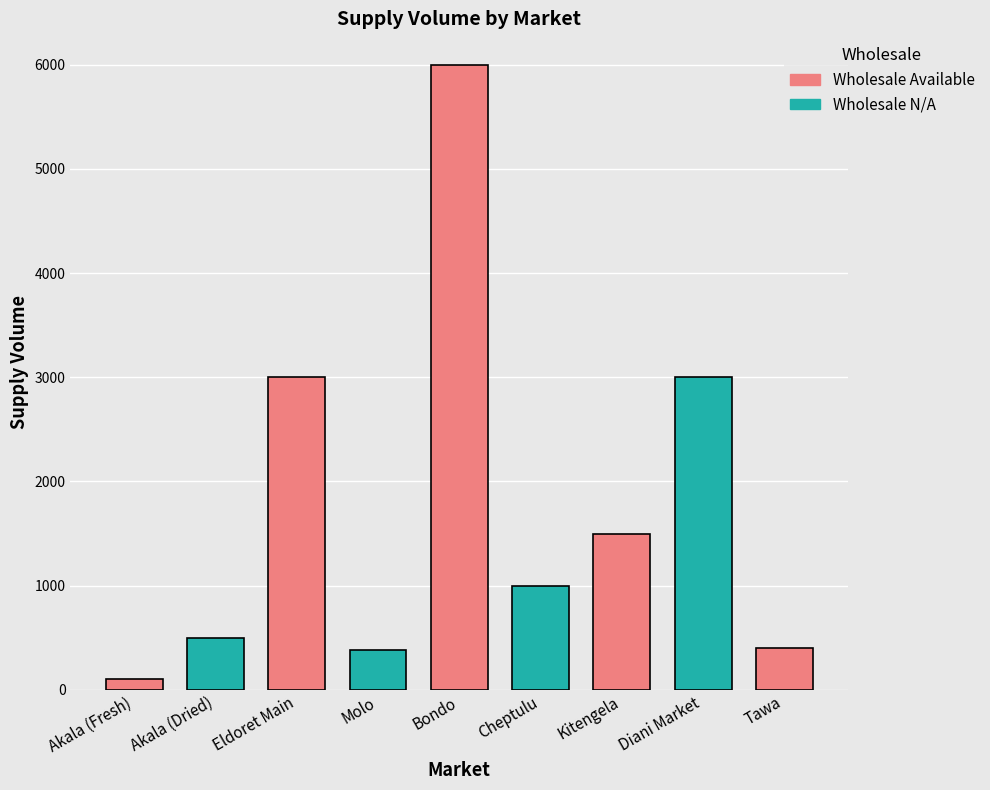

Reading right to left, list all the values displayed in this chart.

400	3000	1500	1000	6000	380	3000	500	100